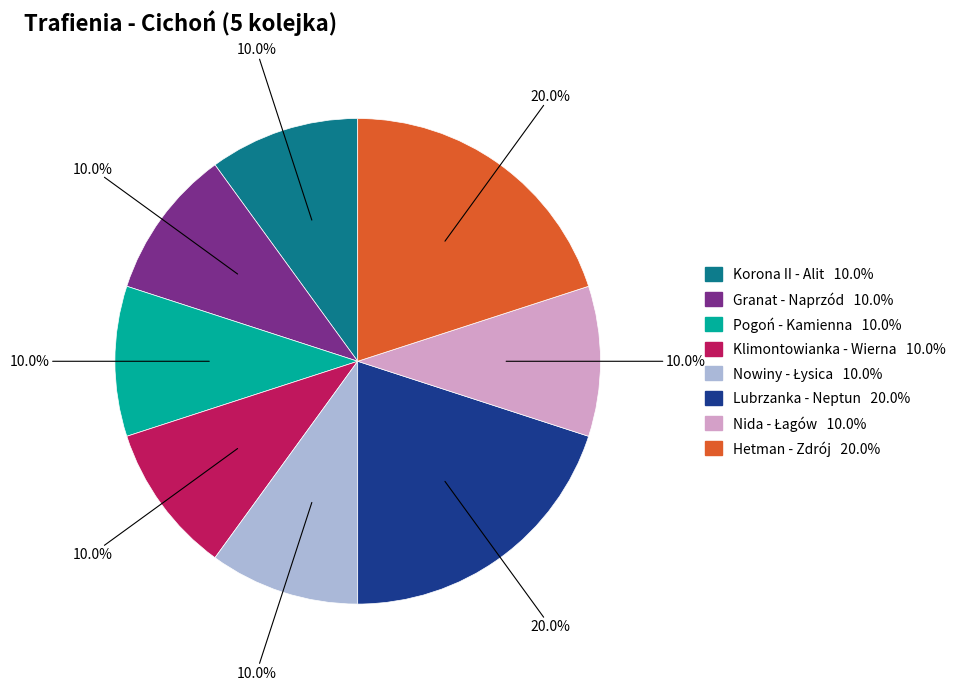

Does any single category account for the majority?

No